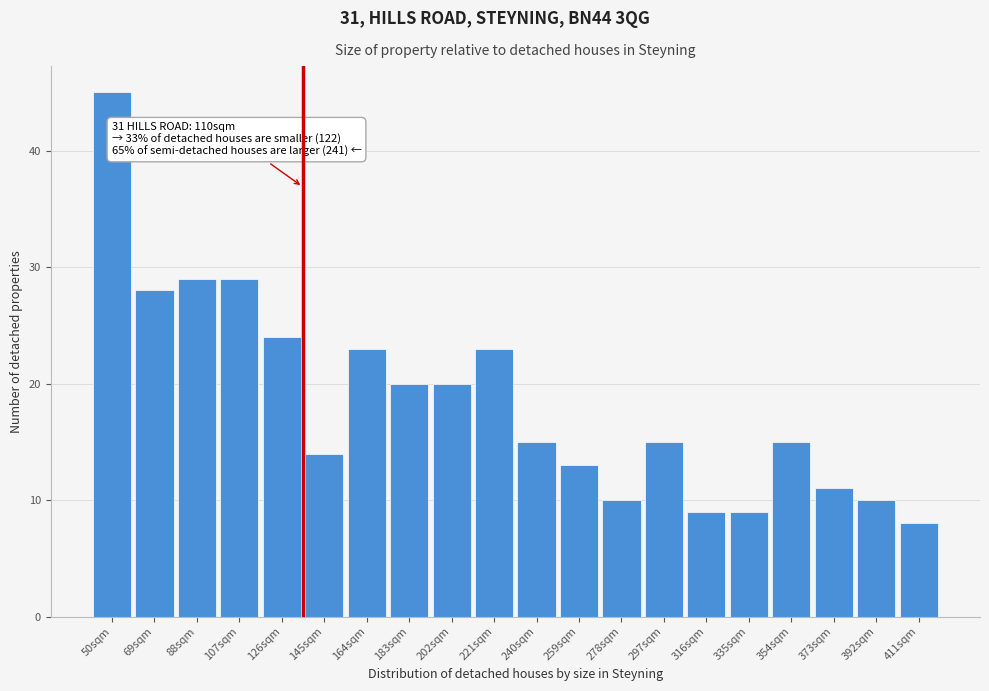

Reading right to left, list all the values displayed in this chart.

8	10	11	15	9	9	15	10	13	15	23	20	20	23	14	24	29	29	28	45